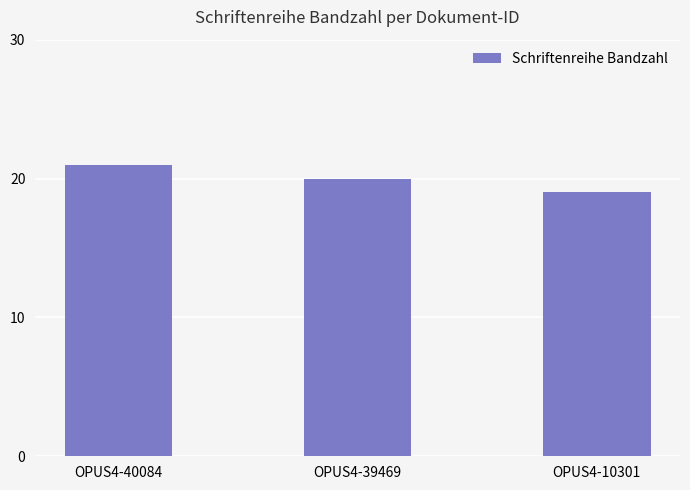

List the labels in order of value, smallest first.

OPUS4-10301, OPUS4-39469, OPUS4-40084